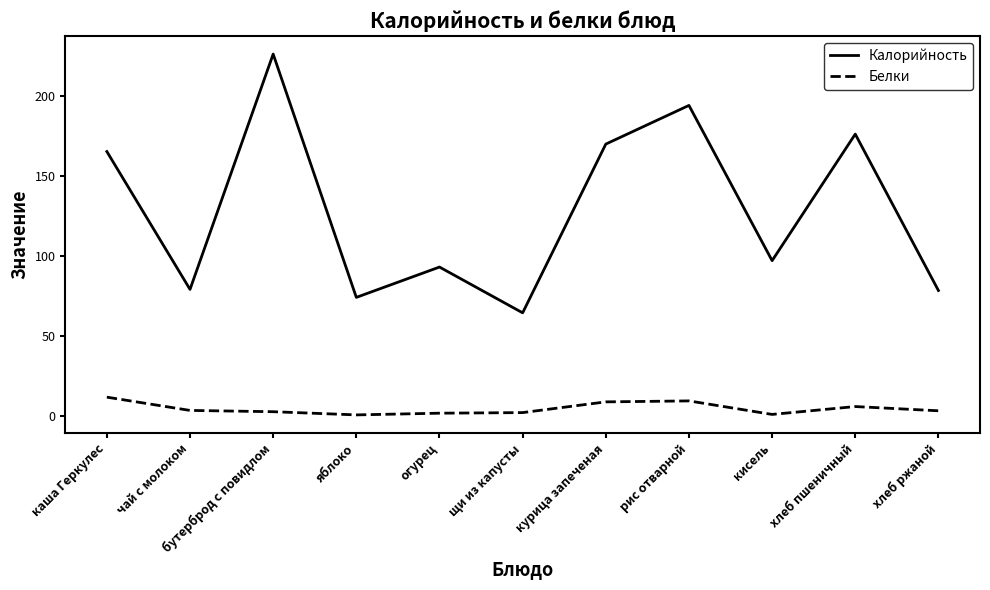

How many values in the Калорийность series are below 97?

5